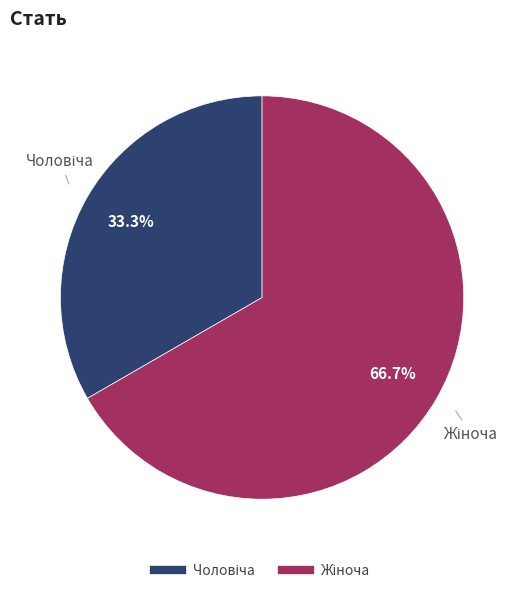

Does any single category account for the majority?

Yes